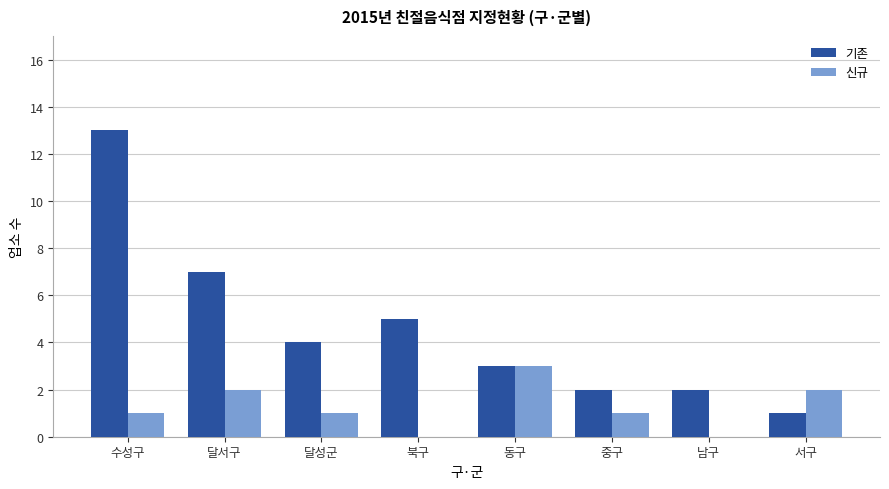

Count the number of data series in this chart.

2